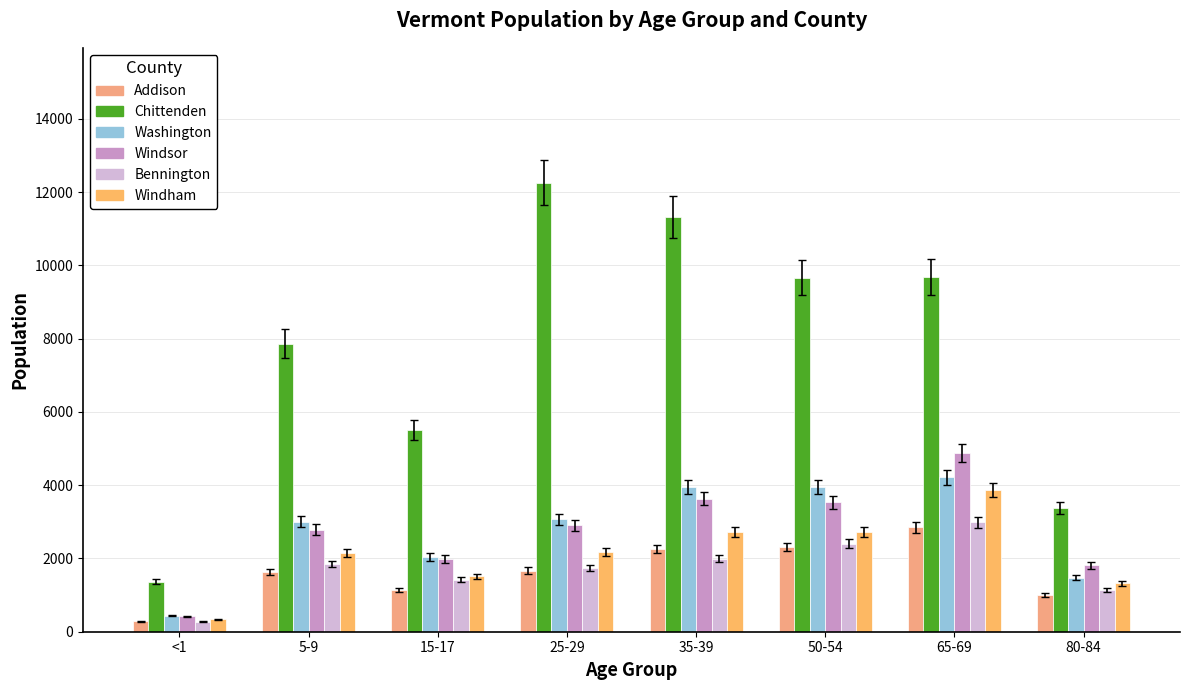

What is the label of the 1st bar from the right?

80-84